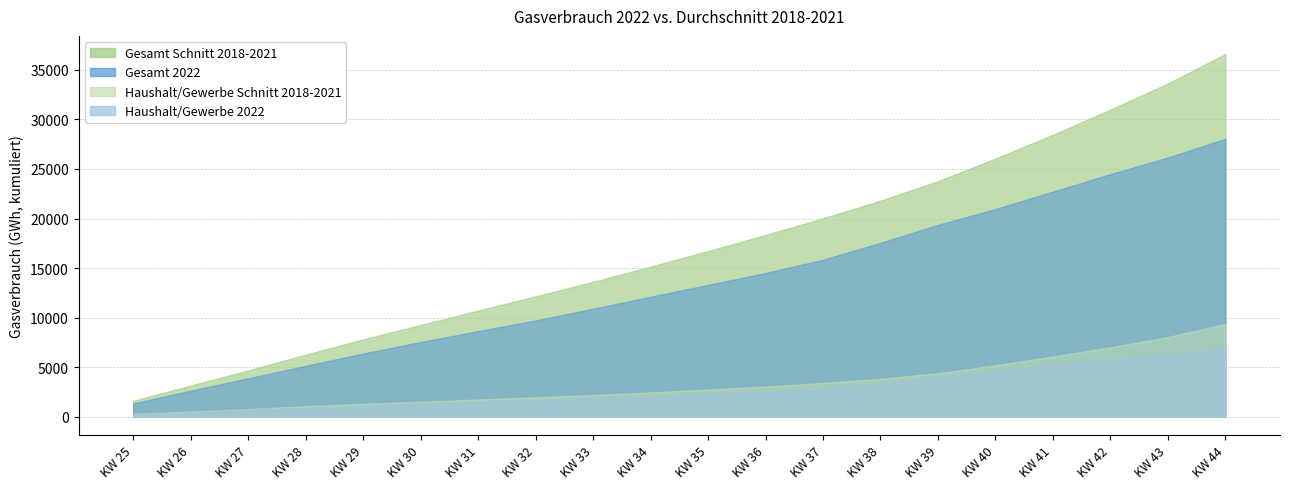

True or false: Industrie (Schnitt 2018-21) has a value of 6480 at KW 27.

False